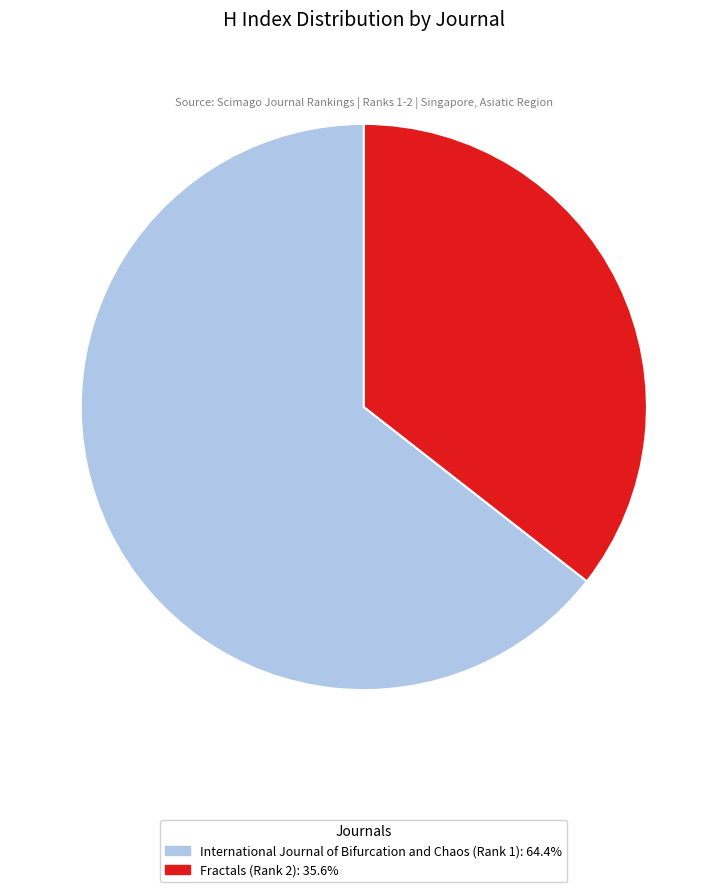

Count the number of slices in the pie.

2